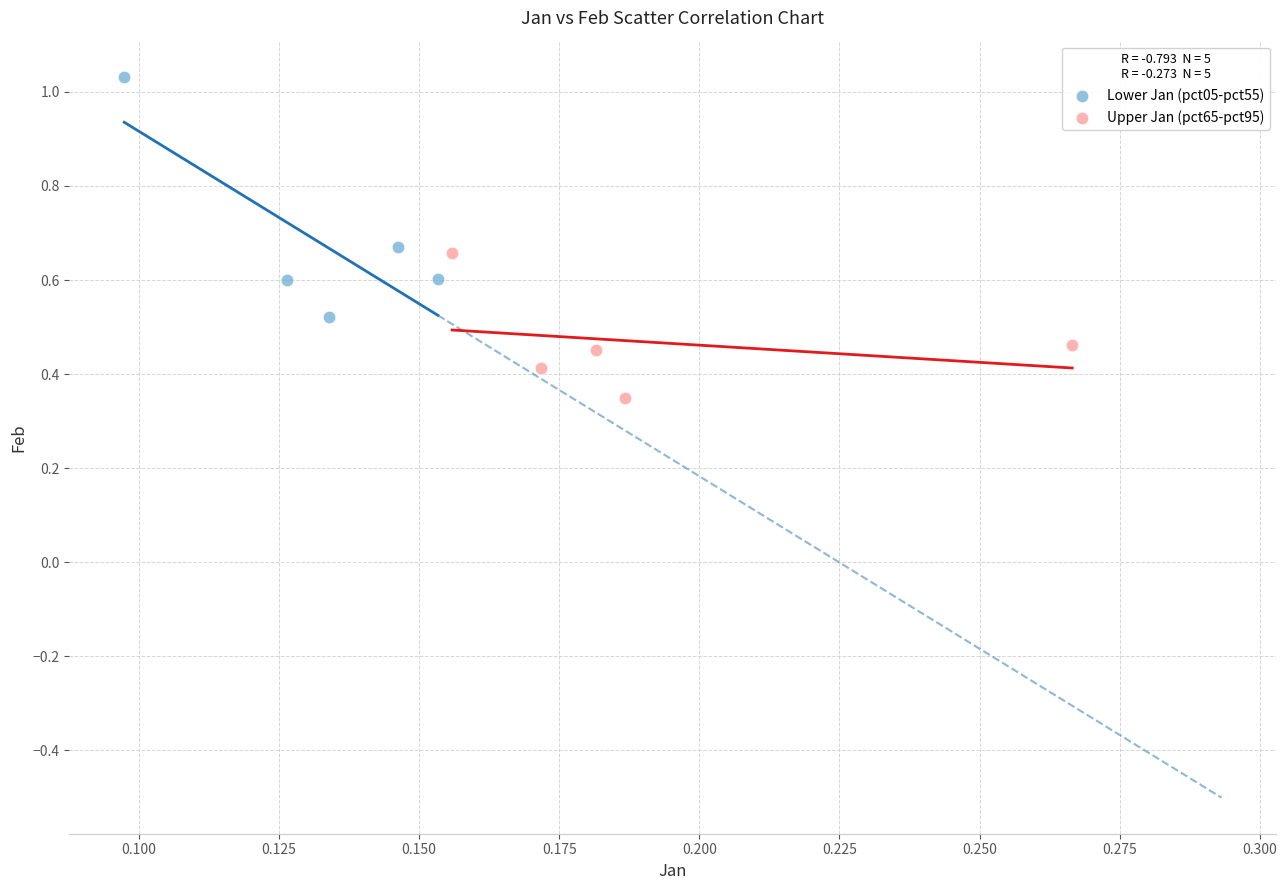

What are all the series names shown in the legend?

Lower Jan (pct05-pct55), Upper Jan (pct65-pct95)